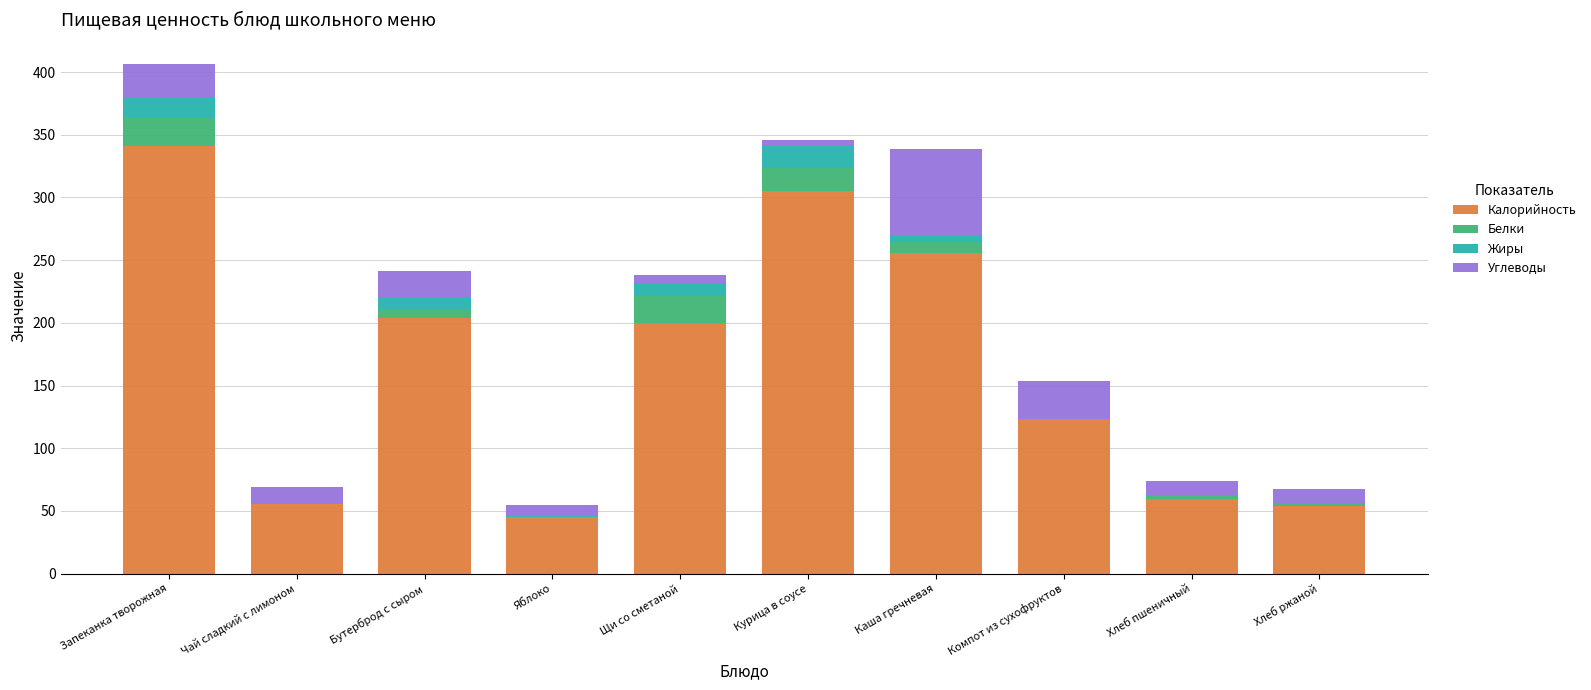

At which category is the sum across all series the highest?

Запеканка творожная